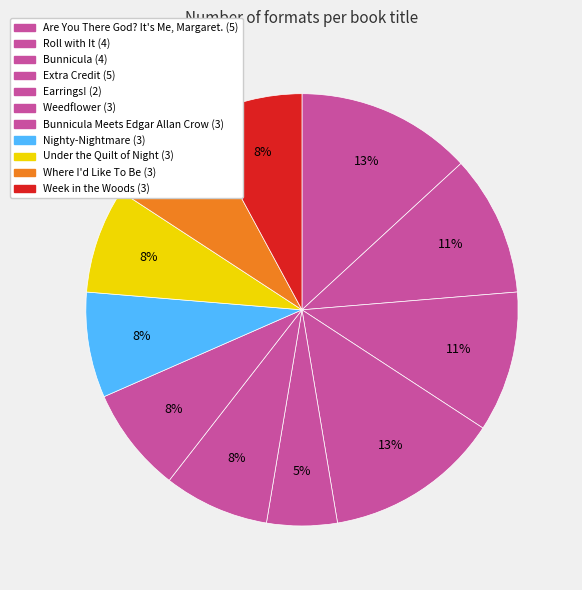

Rank the categories by value from highest to lowest.

Are You There God? It's Me, Margaret., Extra Credit, Roll with It, Bunnicula, Weedflower, Bunnicula Meets Edgar Allan Crow, Nighty-Nightmare, Under the Quilt of Night, Where I'd Like To Be, Week in the Woods, Earrings!